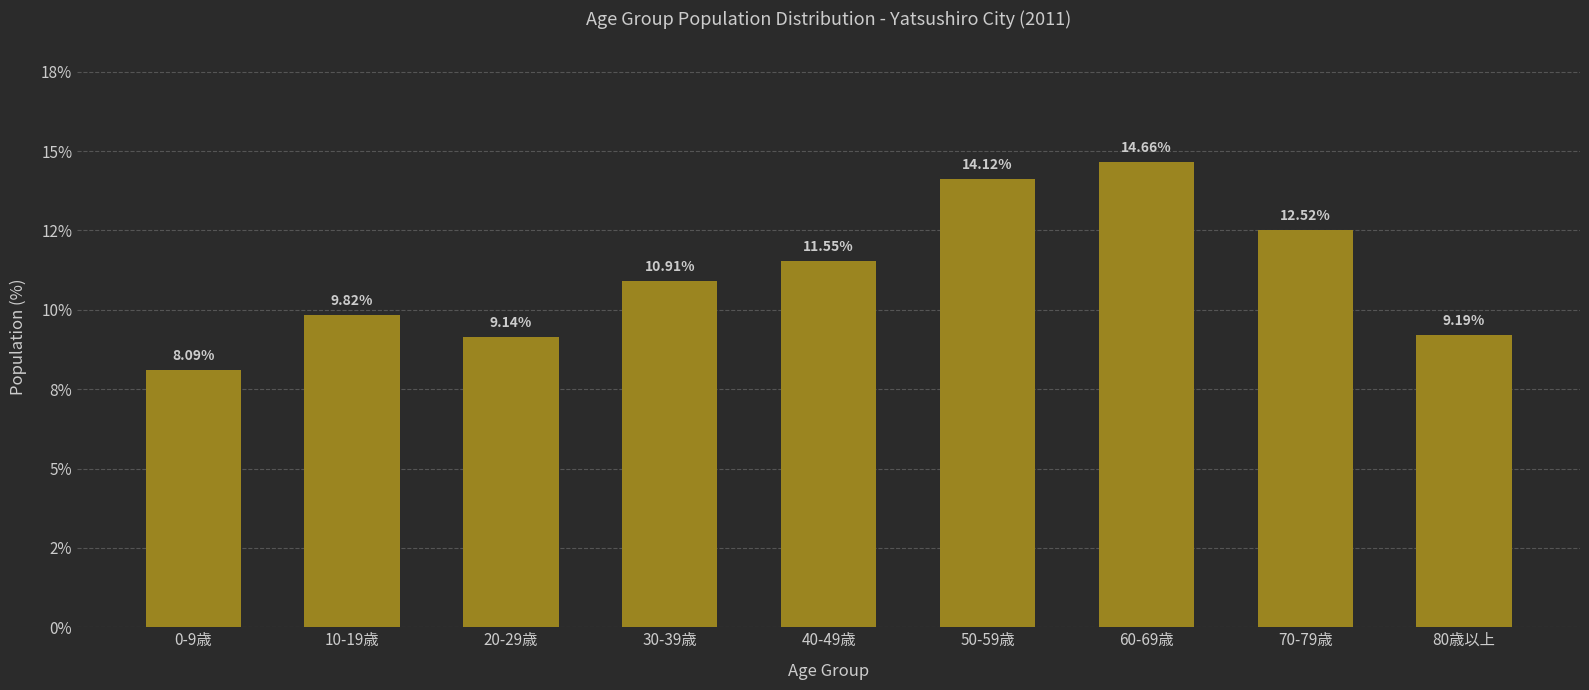

Does the chart contain any negative values?

No